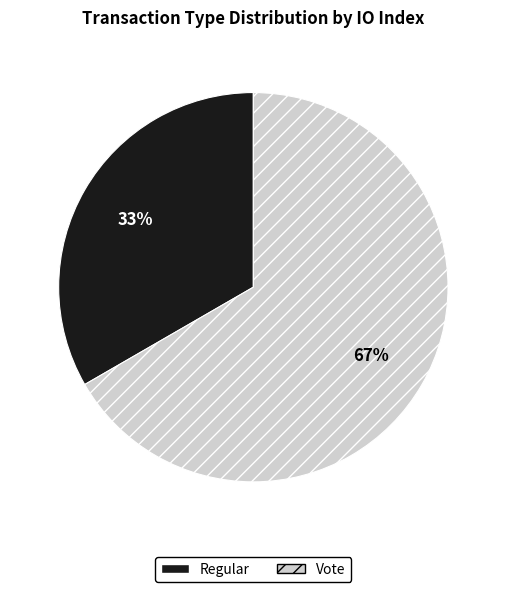

Is it true that Vote is 80% of the pie?

False